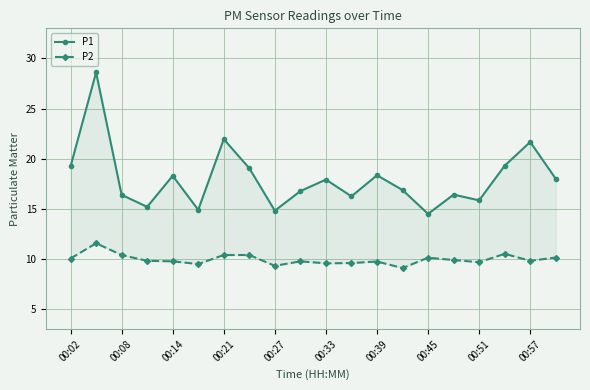

True or false: P2 has a value of 5.5 at 00:45.

False